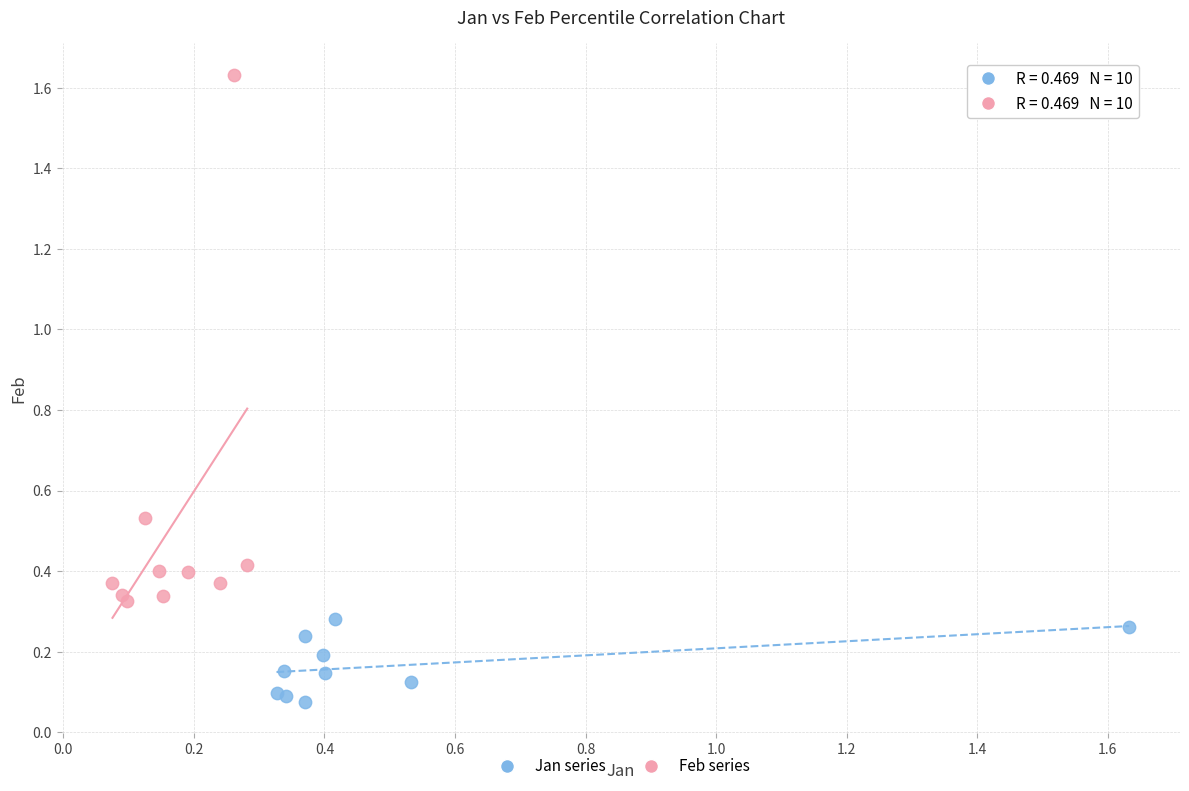

Which series reaches the maximum Y coordinate?

Feb series